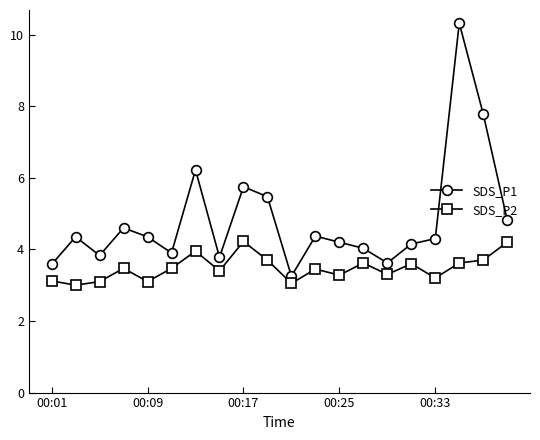

Which series has the largest range (max minus min)?

SDS_P1